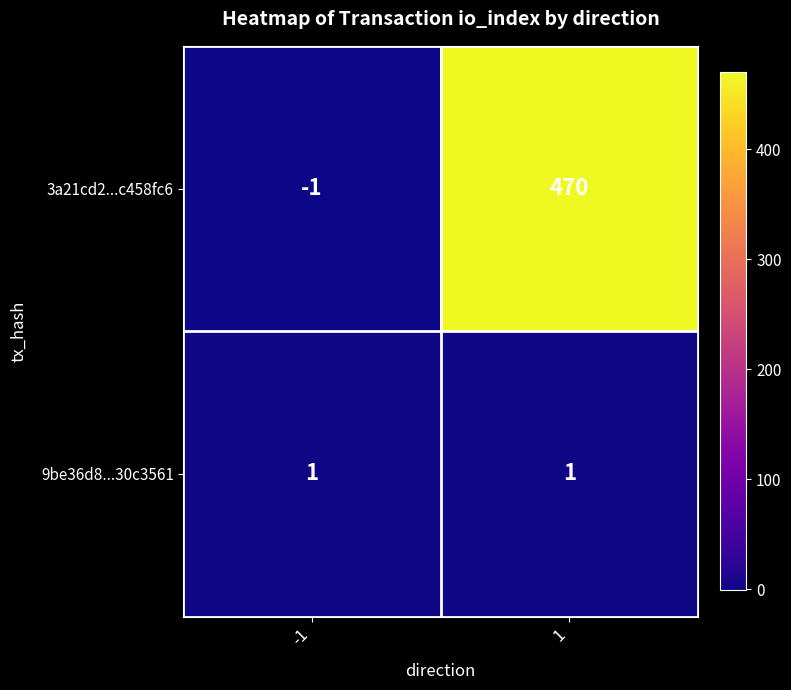

List the series in order of their overall mean, highest first.

3a21cd2...c458fc6, 9be36d8...30c3561